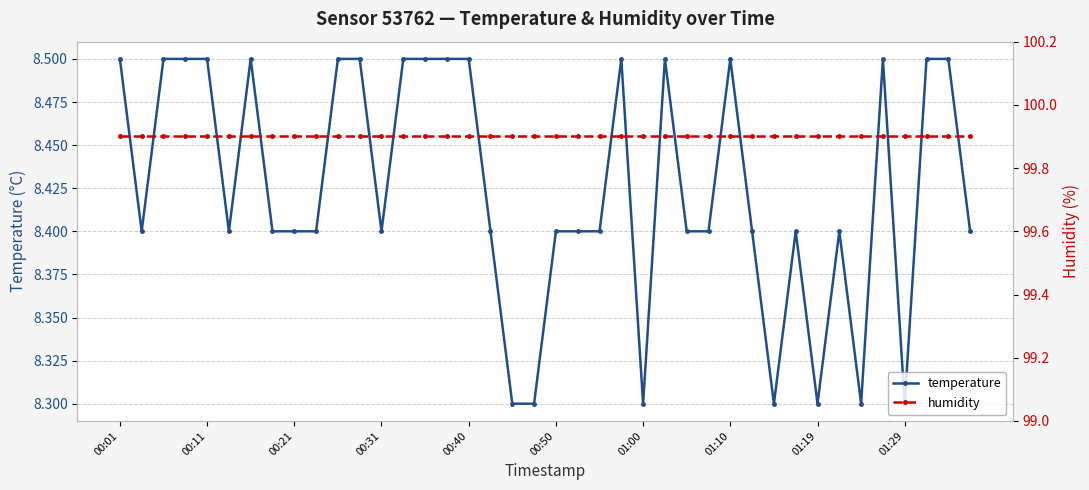

True or false: temperature has more than 1 points higher than both neighbors.

True